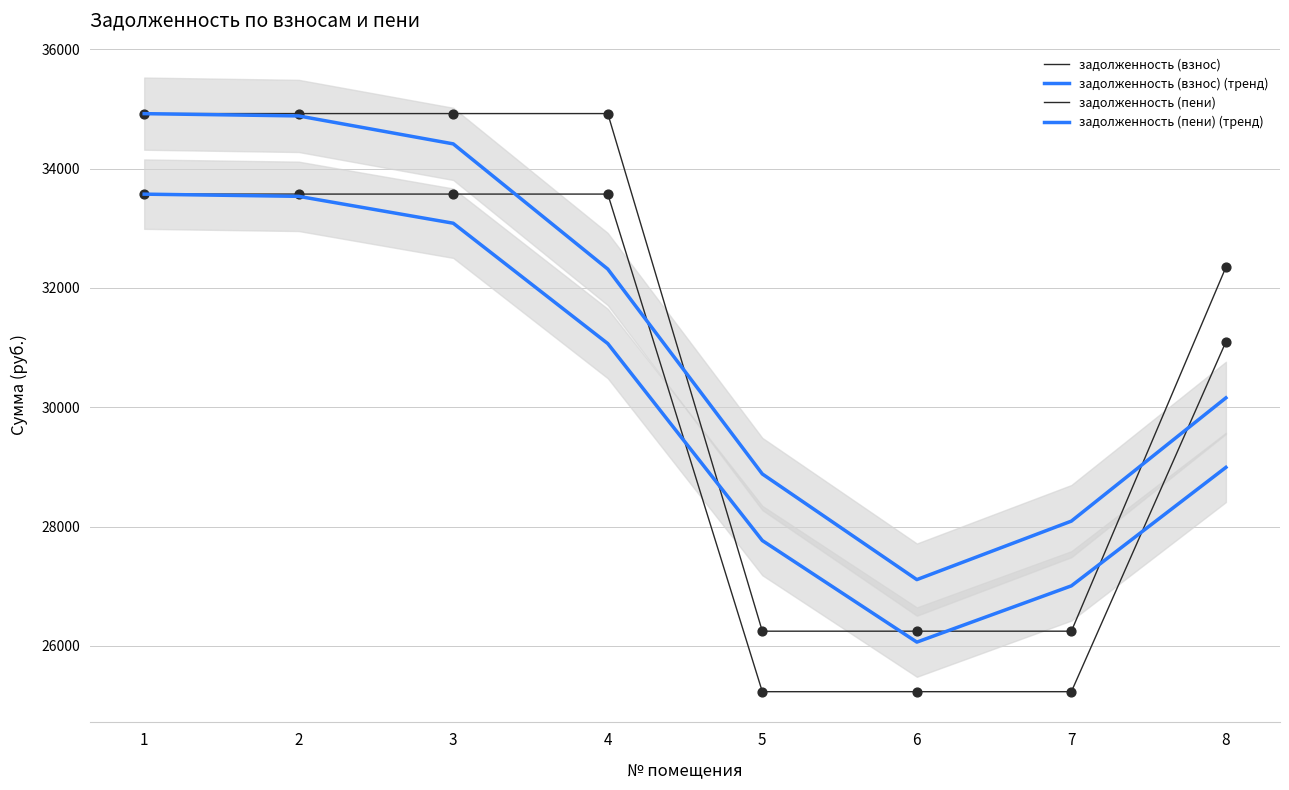

What is the total value across all series at 5?

108120.9